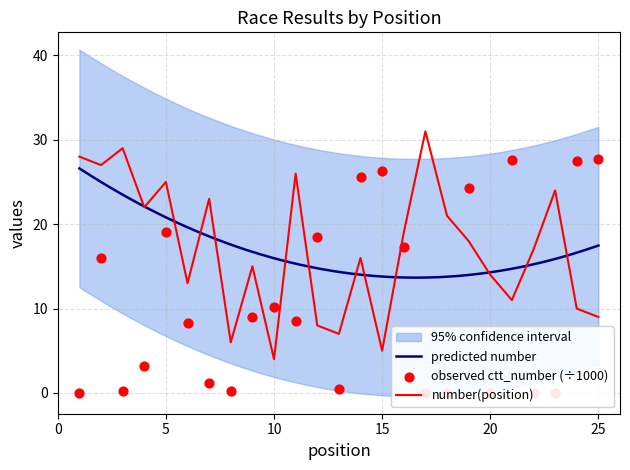

Is the value of ctt_number at 10 greater than the value of number at 24?

Yes